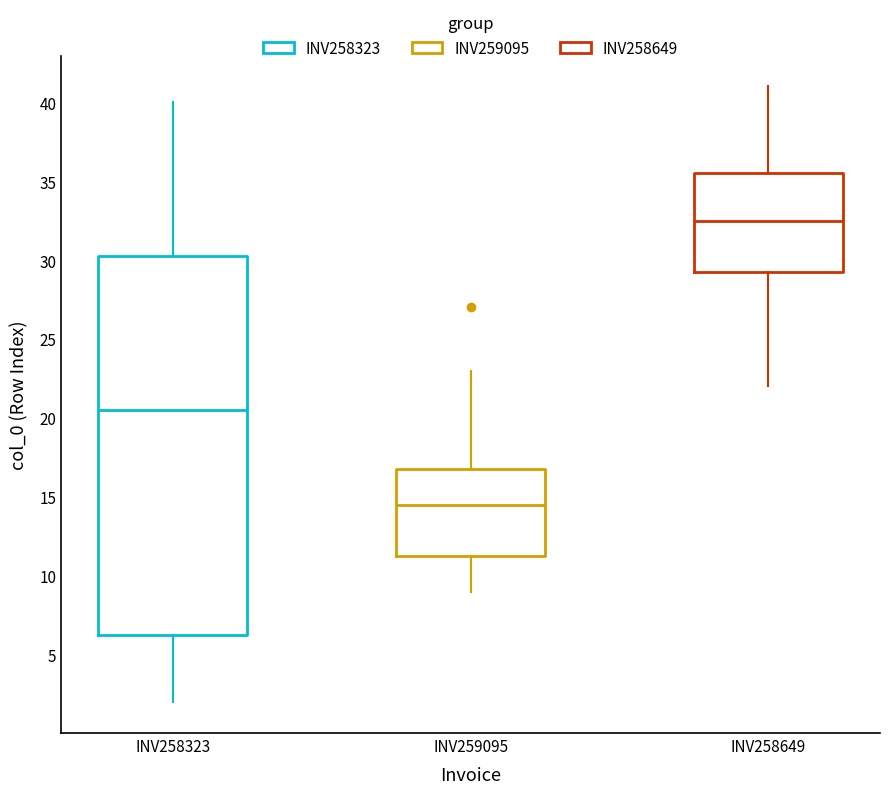

Comparing the boxes themselves (not the whiskers), which one is the tallest?

INV258323